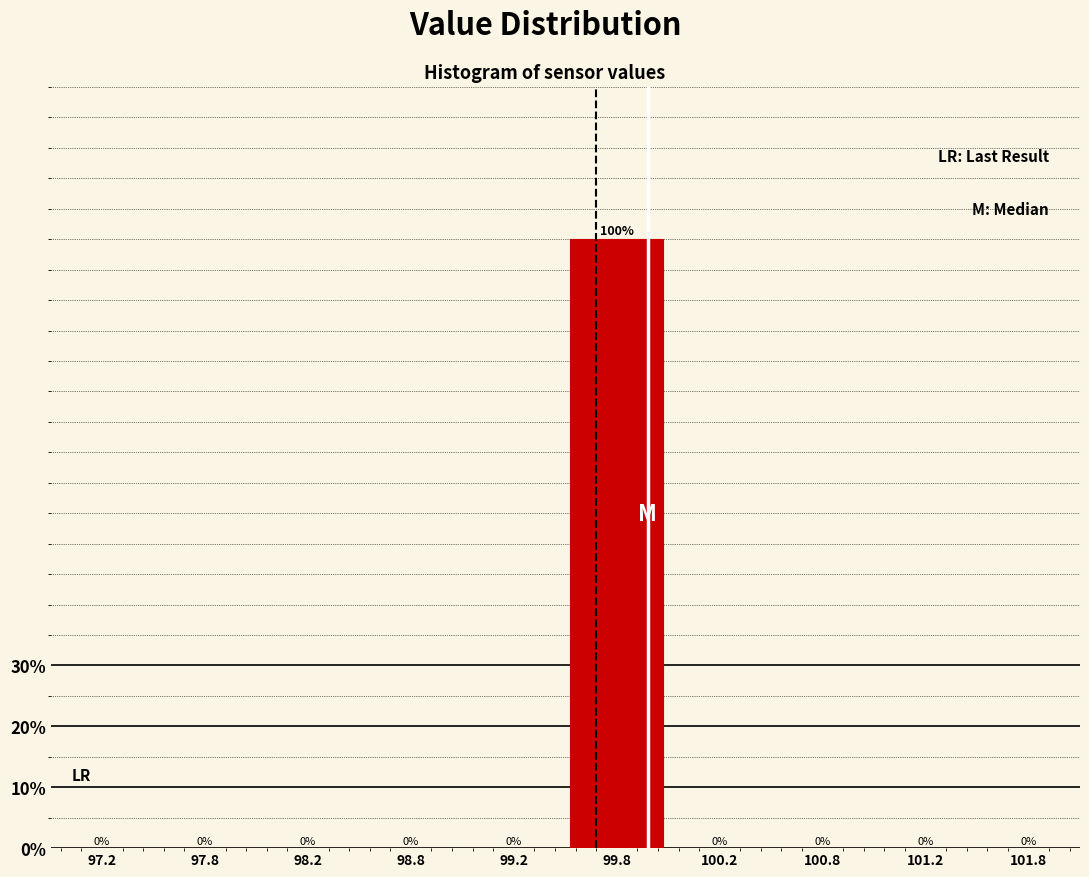

Reading left to right, list every bar in this chart as the range it spans on the x-axis followed by its height.

97.0 to 97.5: 0
97.5 to 98.0: 0
98.0 to 98.5: 0
98.5 to 99.0: 0
99.0 to 99.5: 0
99.5 to 100.0: 100
100.0 to 100.5: 0
100.5 to 101.0: 0
101.0 to 101.5: 0
101.5 to 102.0: 0